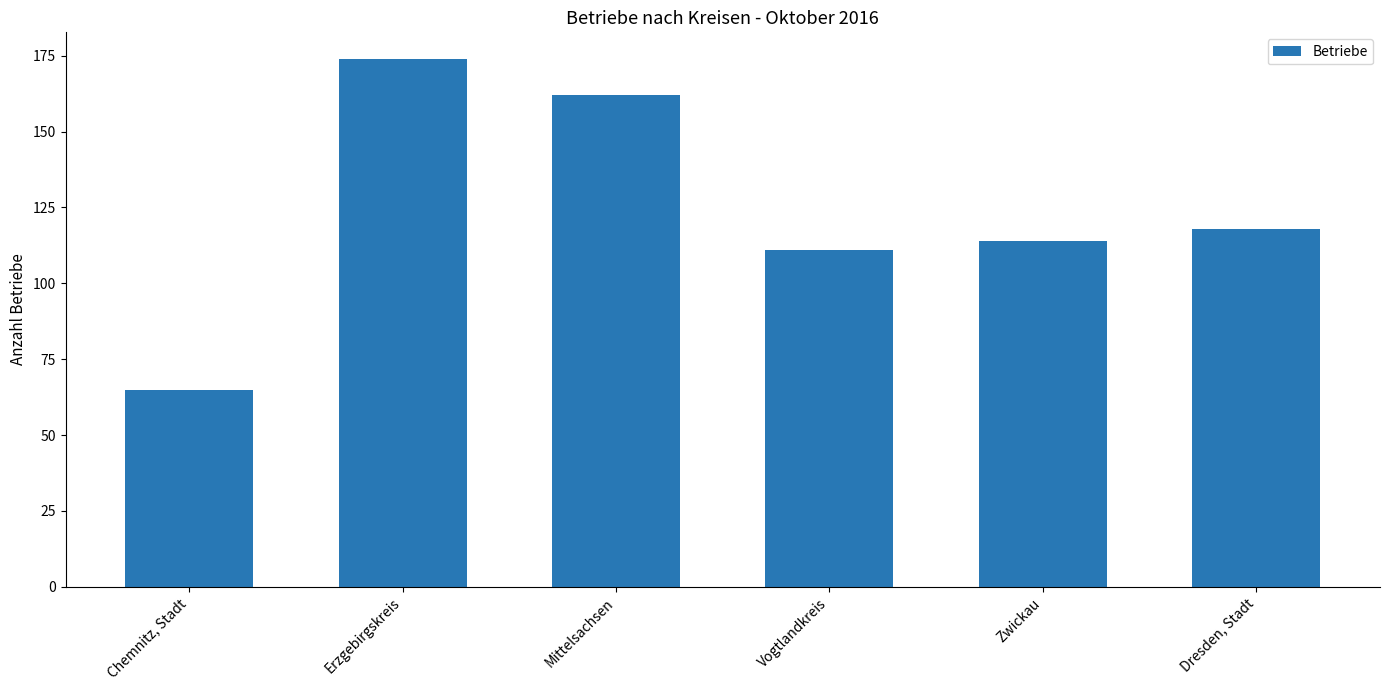

True or false: the data shows 182 at Vogtlandkreis.

False